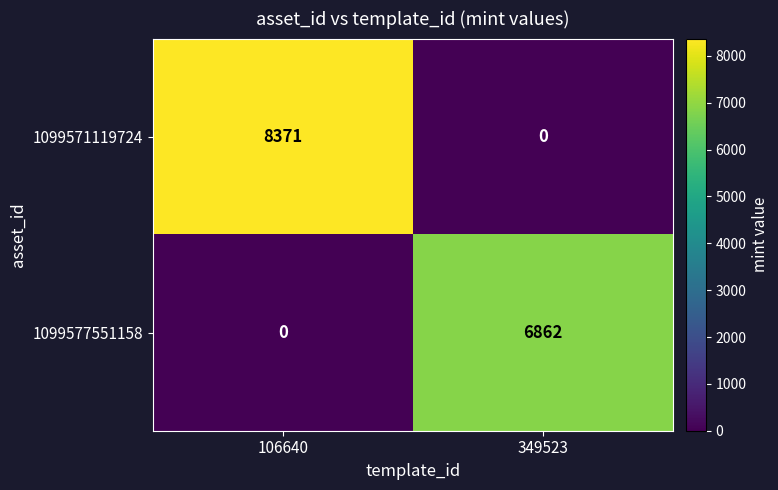

What is the approximate value of 1099571119724 at 106640, to the nearest 10?

8370